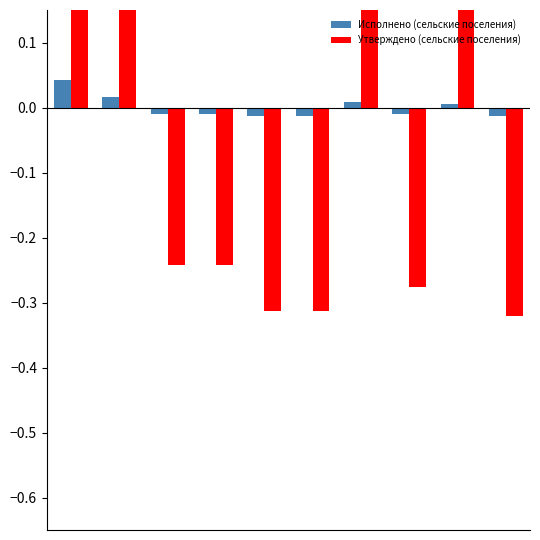

Which series has the widest spread of values?

Утверждено (сельские поселения)